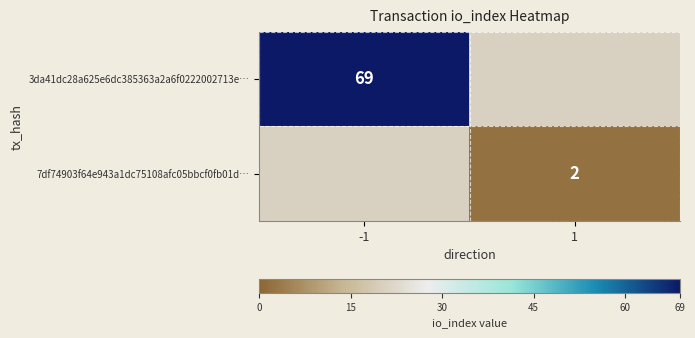

The value of 7df74903f64e943a1dc75108afc05bbcf0fb01d… at 1 is 1. True or false?

False